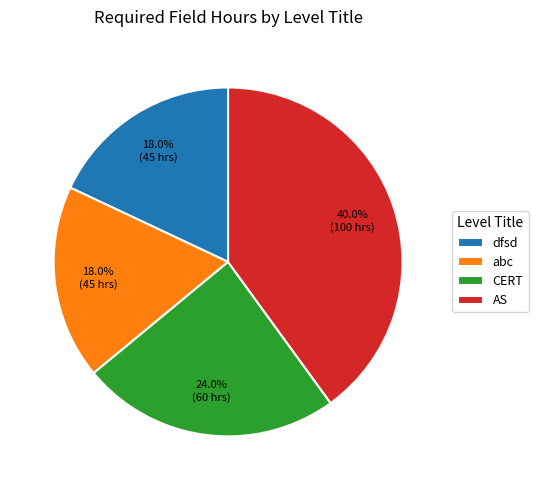

Does AS represent more than half of the total?

No